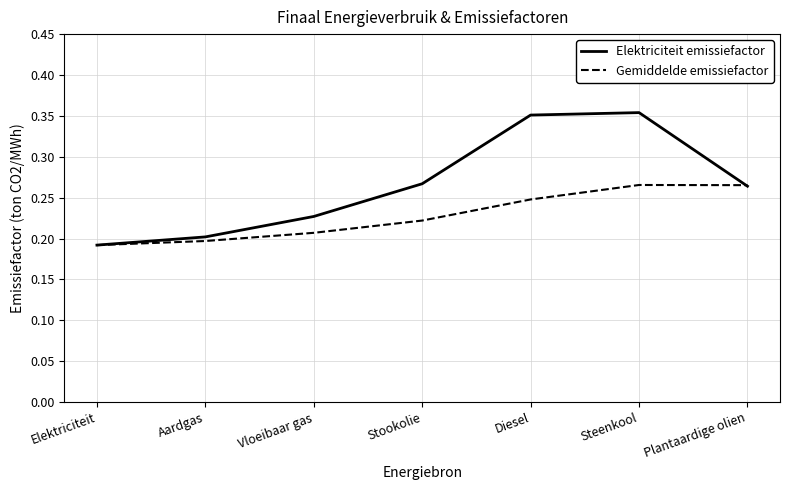

Which series has the widest spread of values?

Elektriciteit emissiefactor